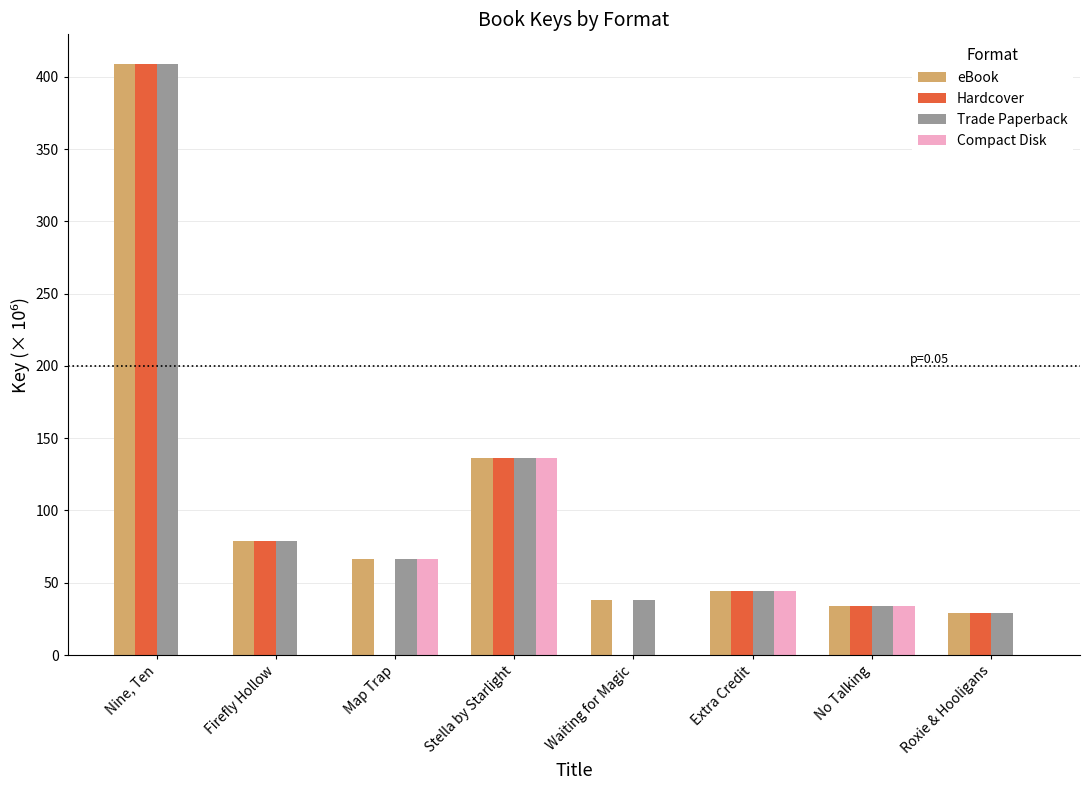

Which category has the highest value in the eBook series?

Nine, Ten